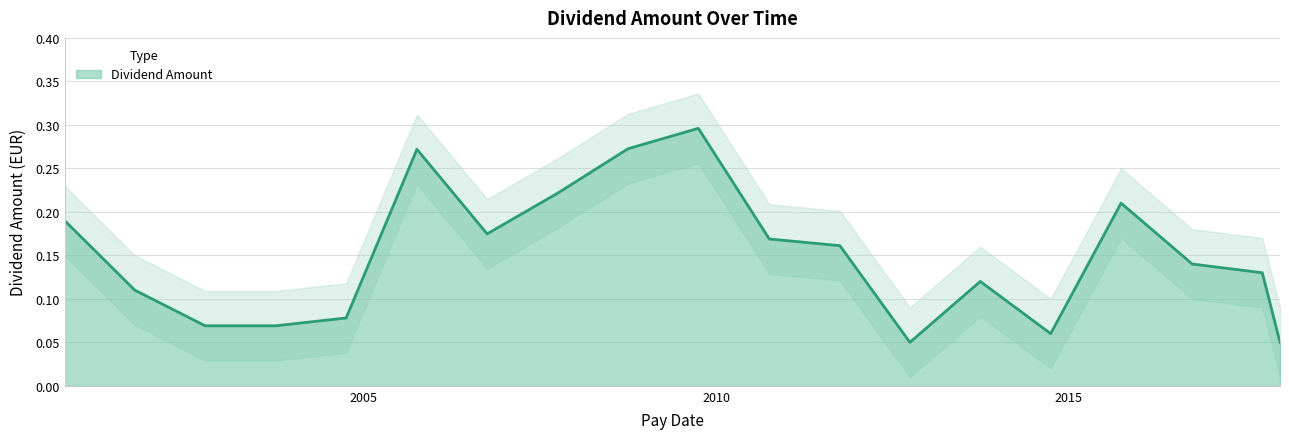

Rank the categories by value from lowest to highest.

2012-10-02, 2018-01-03, 2014-10-02, 2002-10-01, 2003-10-01, 2004-10-01, 2001-10-01, 2013-10-02, 2017-10-03, 2016-10-05, 2011-10-05, 2010-10-04, 2006-10-02, 2000-10-02, 2015-10-02, 2007-10-02, 2005-10-03, 2008-10-02, 2009-10-01